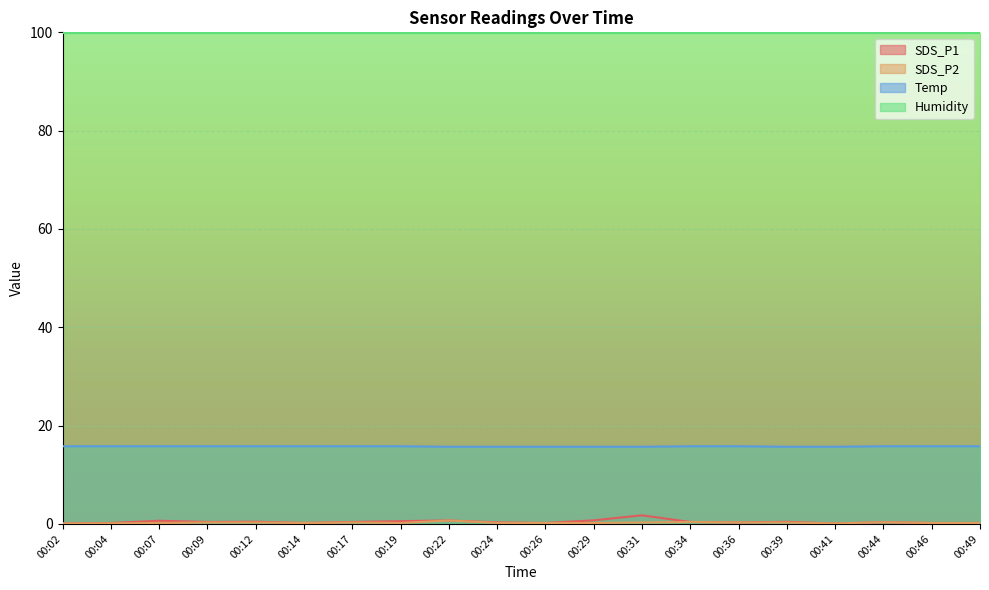

Which category has the lowest value across all series?

00:02